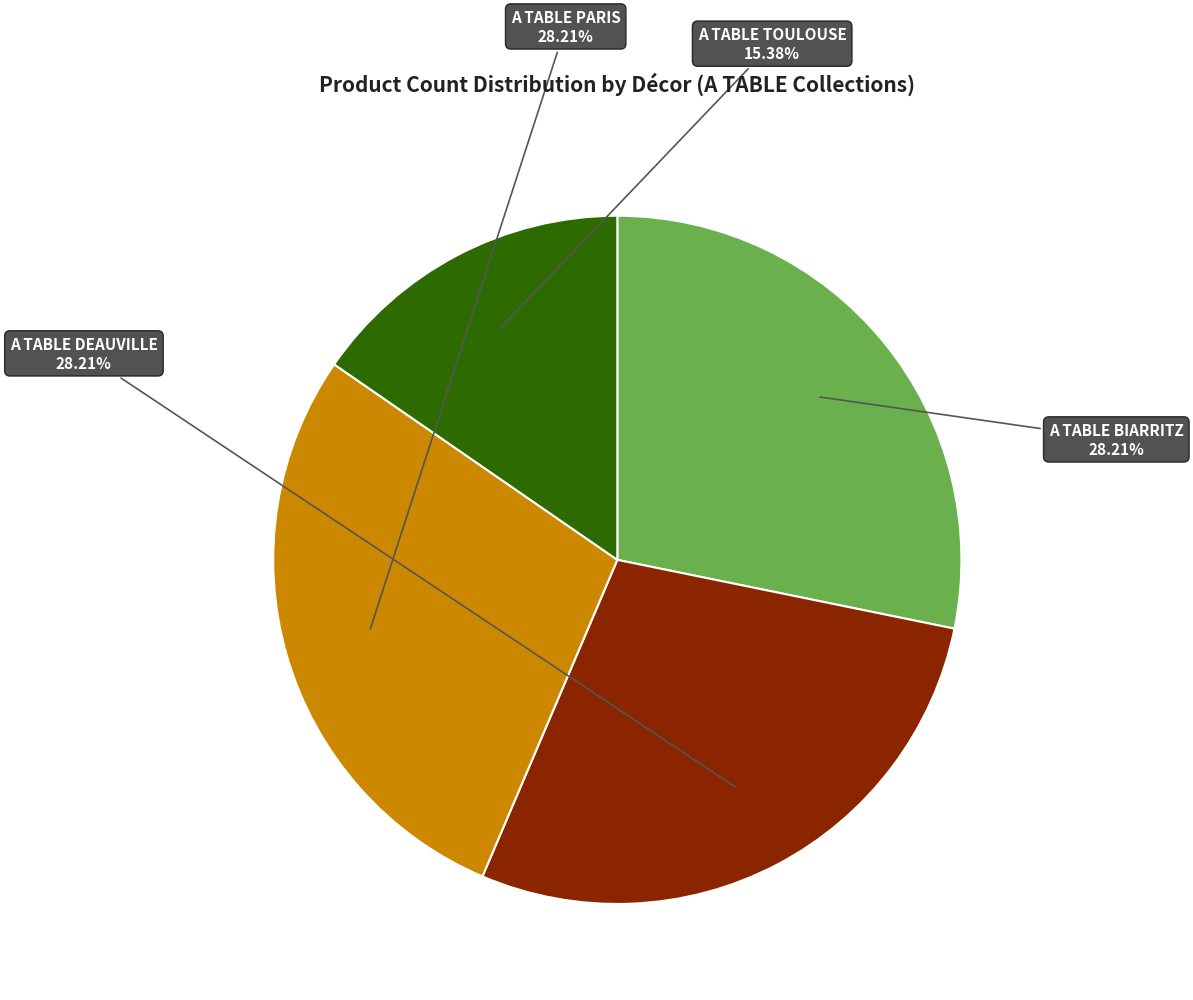

To the nearest percent, what is the combined percentage of A TABLE DEAUVILLE and A TABLE BIARRITZ?

56%